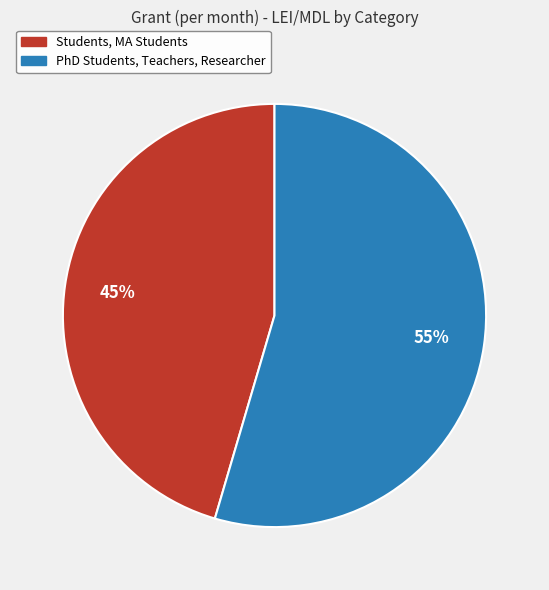

What is the ratio of the value at PhD Students, Teachers, Researcher to the value at Students, MA Students?

1.2